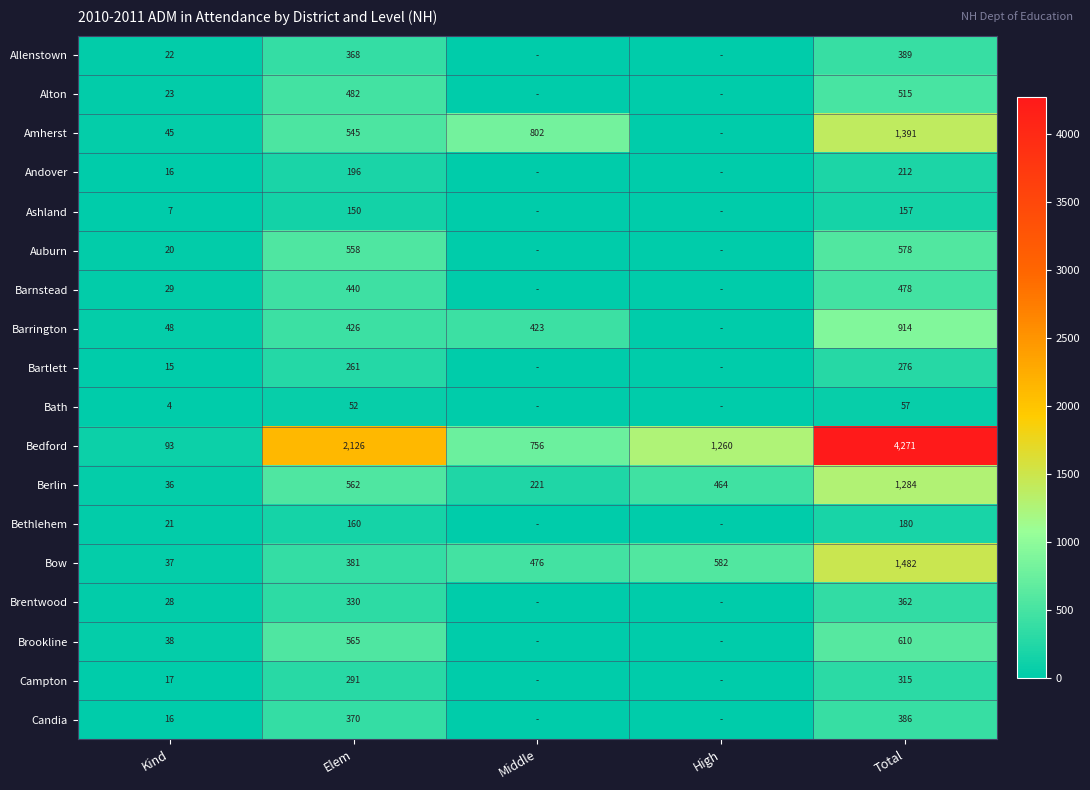

Is the value of Bow at Total greater than the value of Andover at Total?

Yes